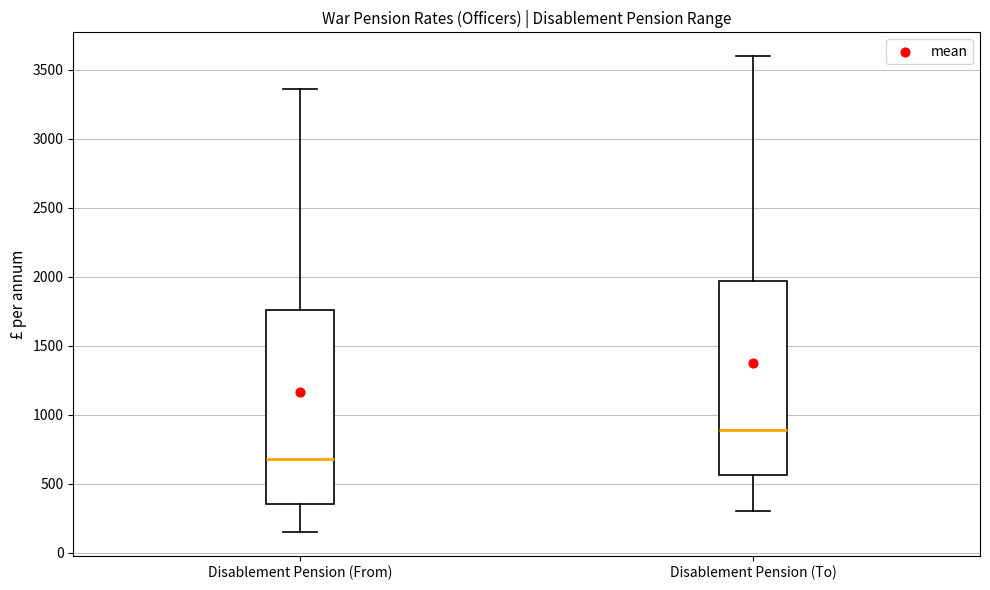

Reading left to right, read every box against the y-axis: the position of its median line, the range the box covers, and the ends of its whiskers. The values are not printed on the chart, so give them approximately, as read against the axis.

Disablement Pension (From): median 700, box 350 to 1750, whiskers 150 to 3350
Disablement Pension (To): median 900, box 550 to 1950, whiskers 300 to 3600